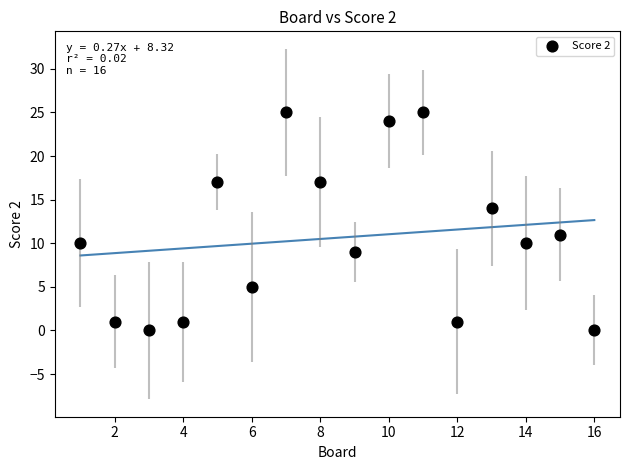

What is the range of Y values (max minus min)?

25